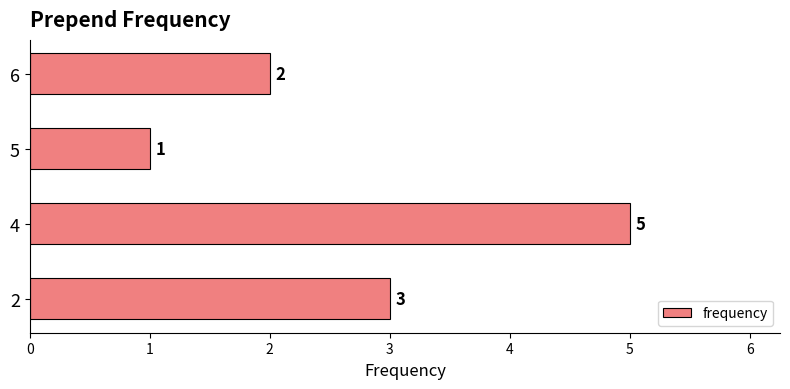

The chart shows a value of 1 at 2. True or false?

False